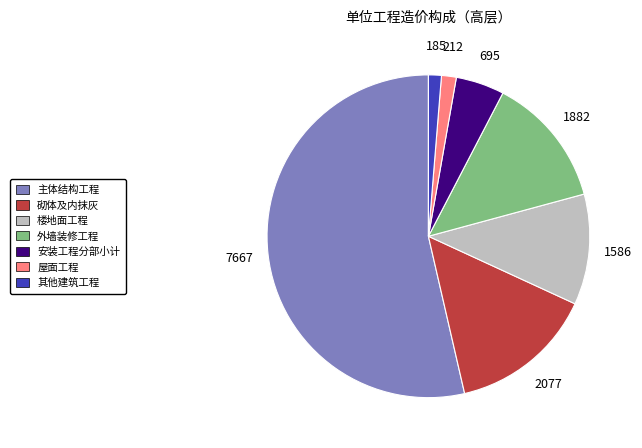

The 其他建筑工程 slice represents 8% of the pie. True or false?

False